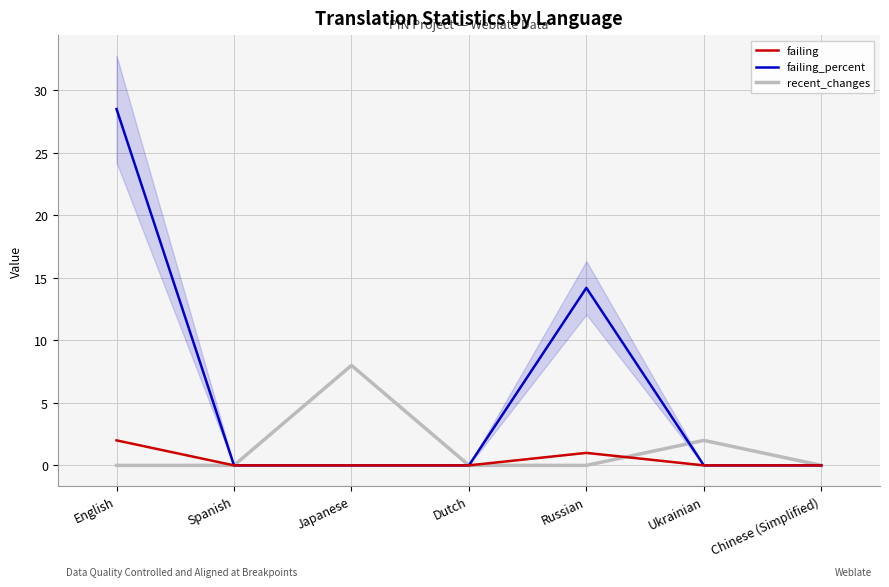

What position from the right is Japanese?

5